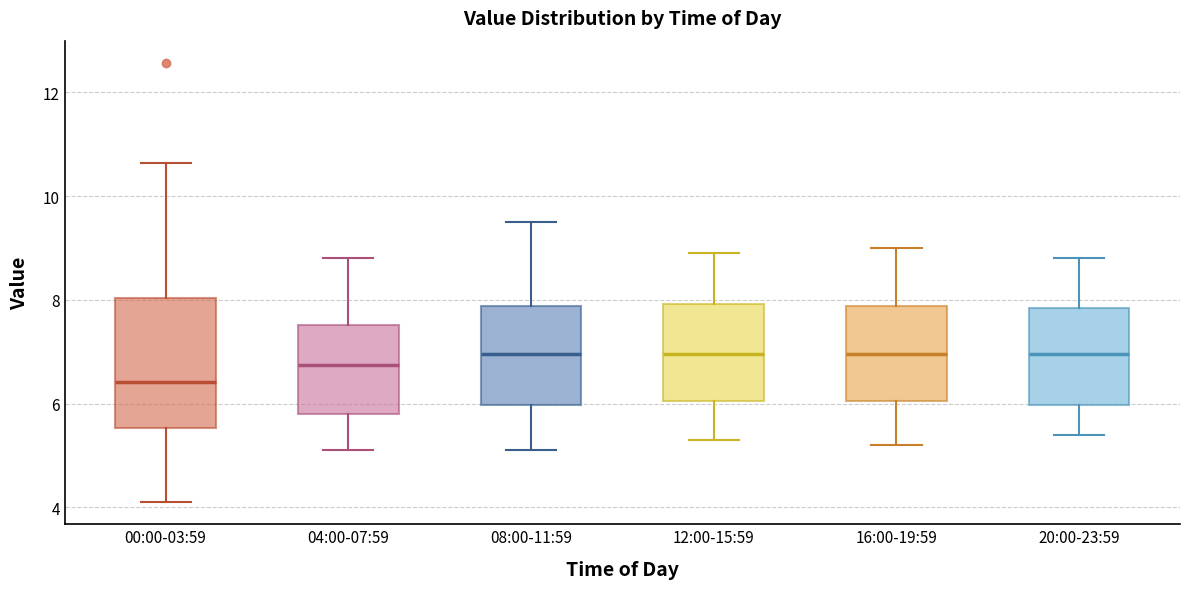

Reading left to right, read every box against the y-axis: the position of its median line, the range the box covers, and the ends of its whiskers. The values are not printed on the chart, so give them approximately, as read against the axis.

00:00-03:59: median 6.4, box 5.6 to 8.0, whiskers 4.2 to 10.6
04:00-07:59: median 6.8, box 5.8 to 7.6, whiskers 5.2 to 8.8
08:00-11:59: median 7.0, box 6.0 to 7.8, whiskers 5.2 to 9.6
12:00-15:59: median 7.0, box 6.0 to 8.0, whiskers 5.4 to 9.0
16:00-19:59: median 7.0, box 6.0 to 7.8, whiskers 5.2 to 9.0
20:00-23:59: median 7.0, box 6.0 to 7.8, whiskers 5.4 to 8.8